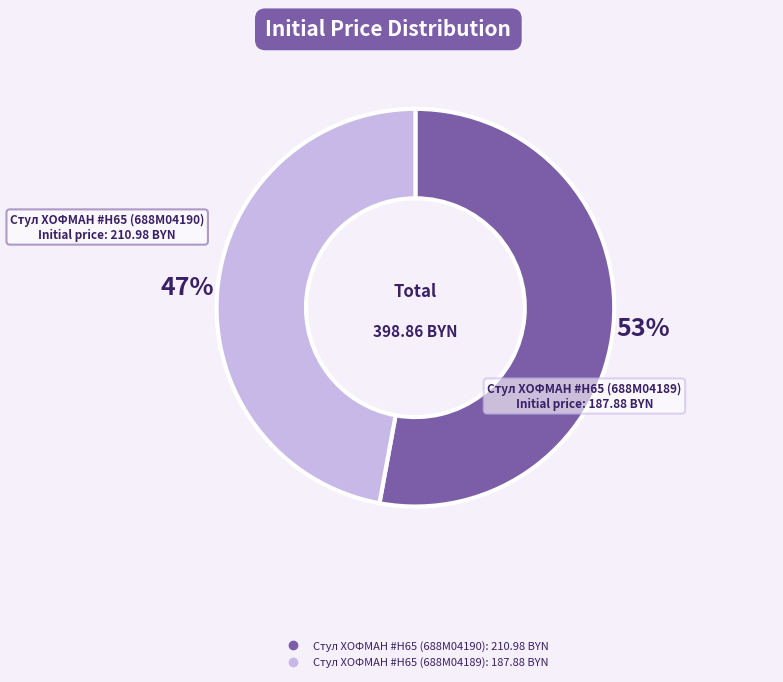

Approximately how many times larger is the value at Стул ХОФМАН #H65 (688M04190) compared to Стул ХОФМАН #H65 (688M04189)?

1.1